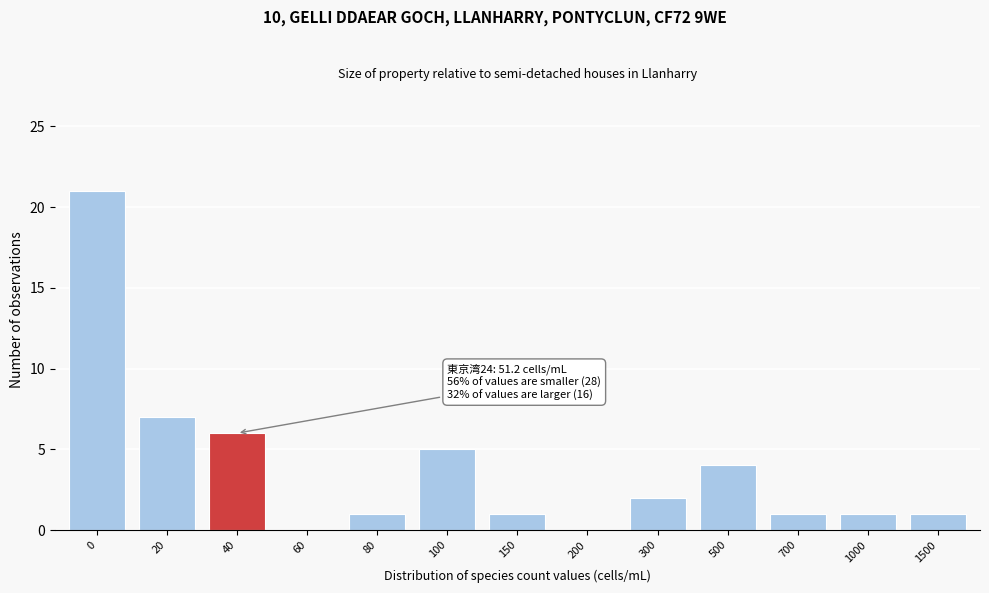

Reading right to left, list all the values displayed in this chart.

1500=1	1000=1	700=1	500=4	300=2	200=0	150=1	100=5	80=1	60=0	40=6	20=7	0=21